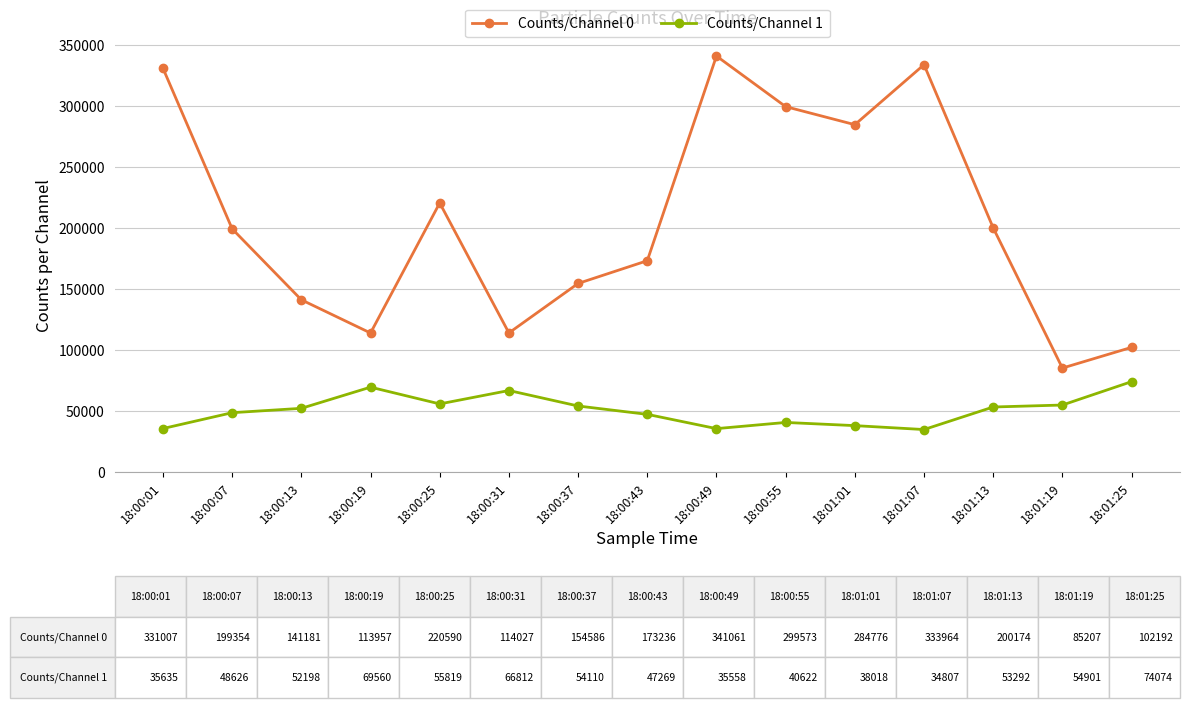

What position from the left is 18:00:01?

1